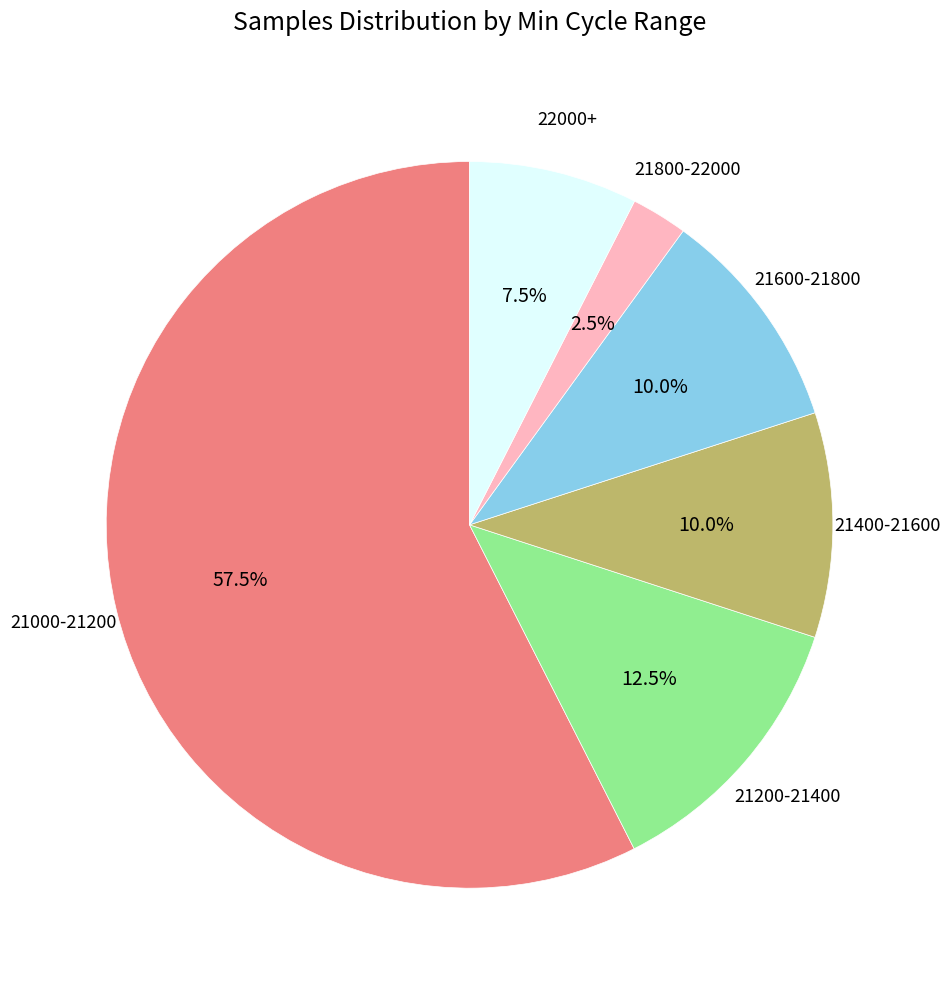

Is there any slice that represents more than half of the pie?

Yes